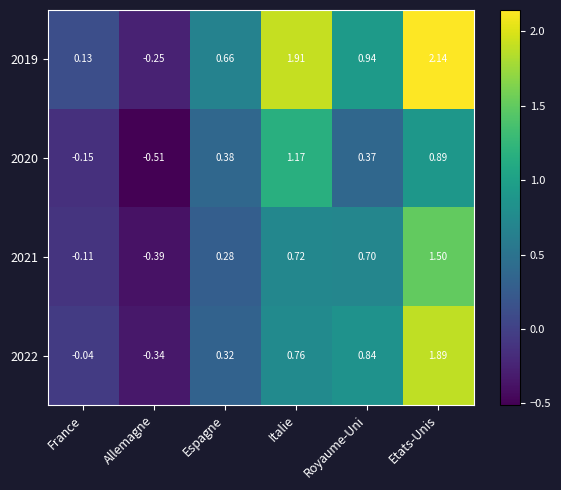

Rank the series at France from highest to lowest value.

2019, 2022, 2021, 2020